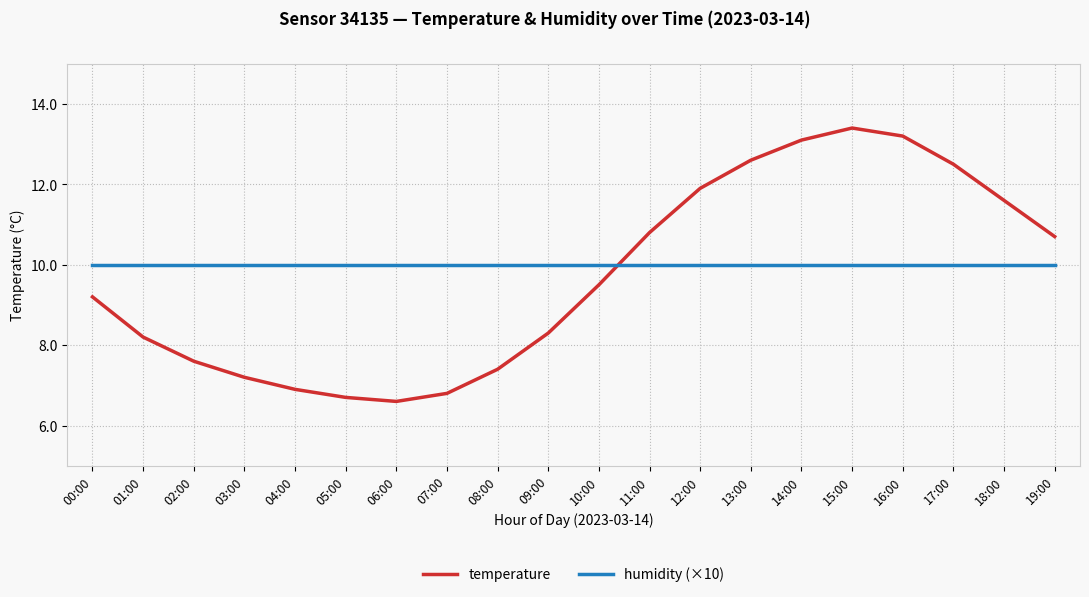

How many categories are shown in the chart?

20